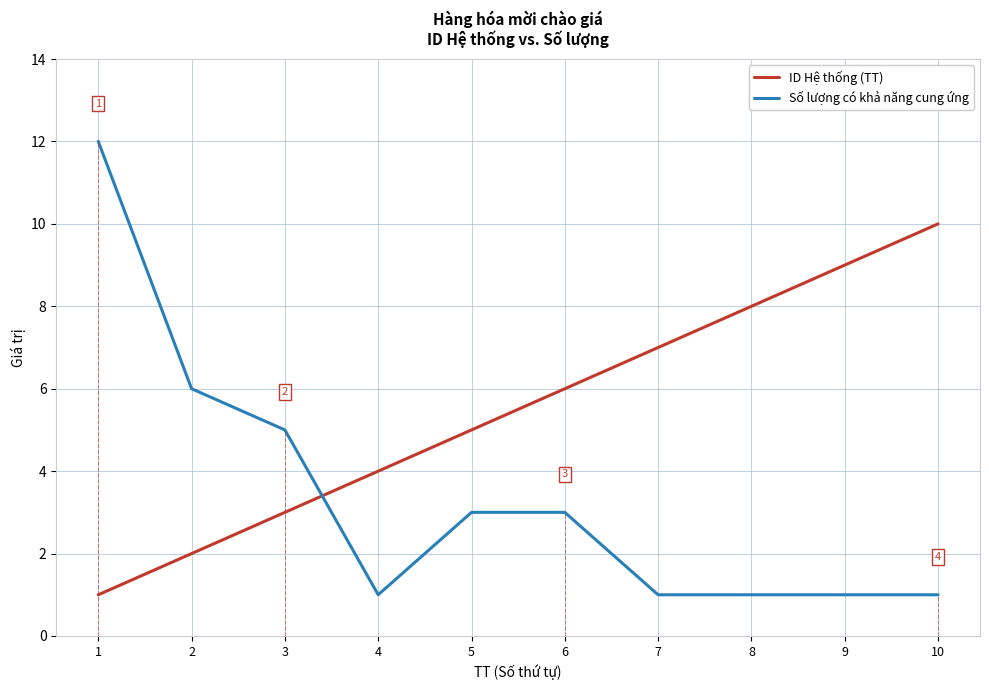

What is the maximum value shown in the chart?

12